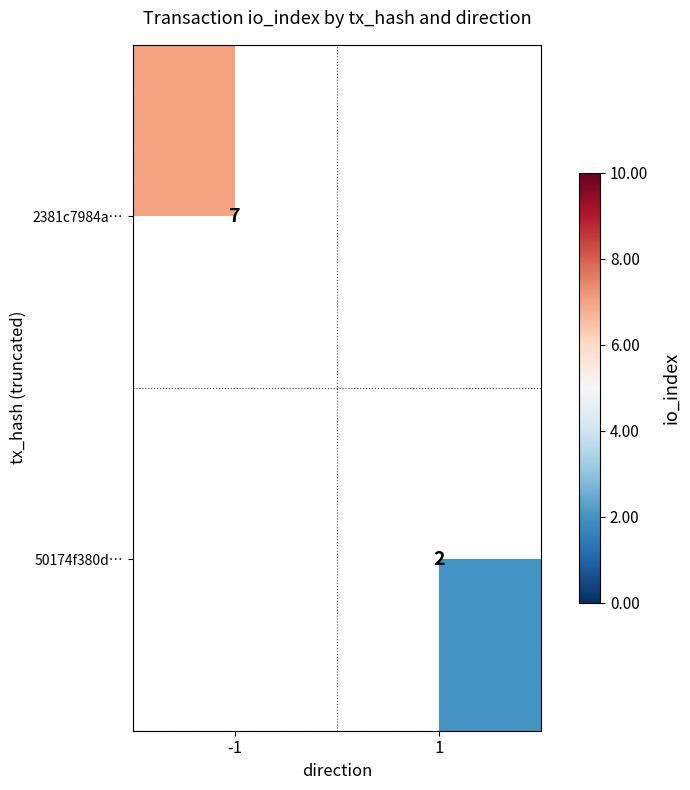

The 2381c7984a… series shows 2 at -1. True or false?

False